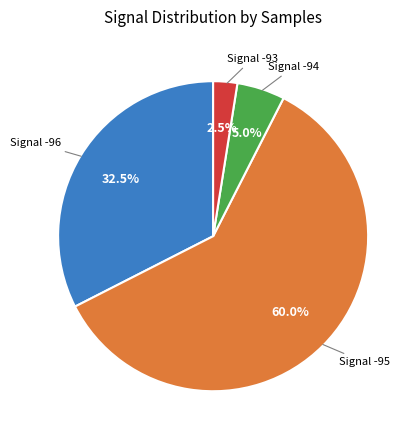

Is there a majority slice in this chart?

Yes